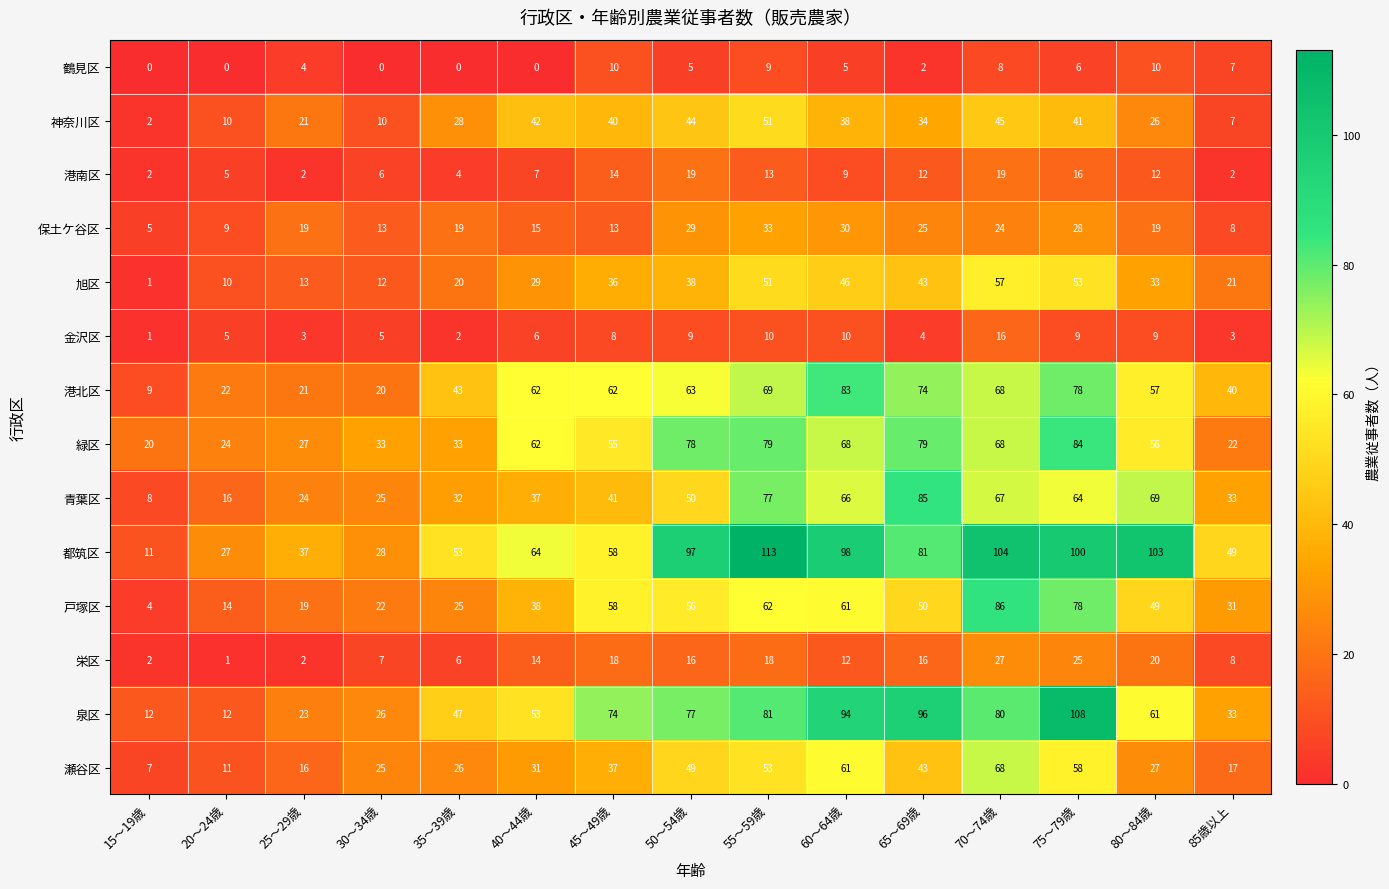

How many series are shown in this chart?

14